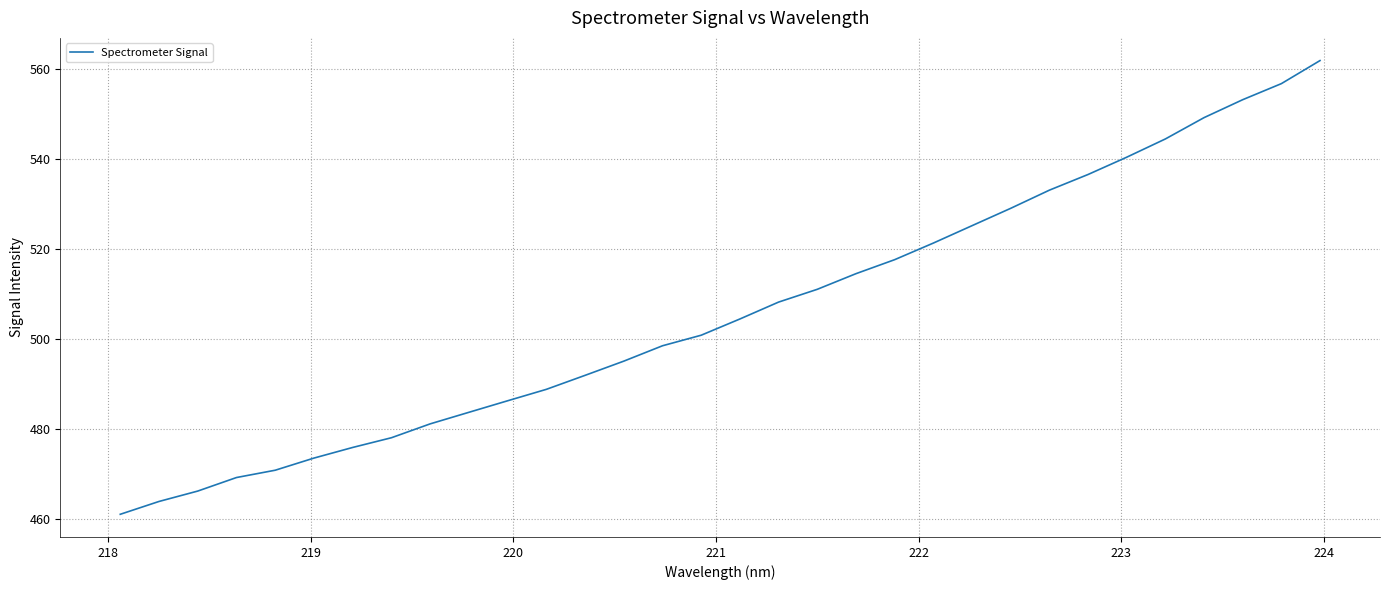

What is the smallest value displayed?

461.1